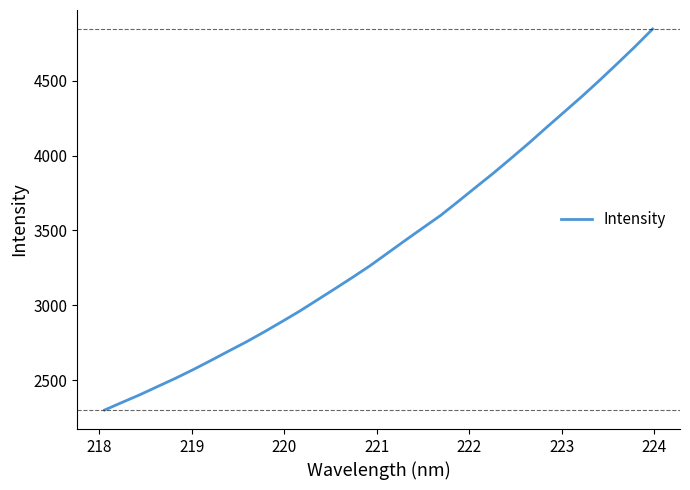

What is the difference between the maximum and minimum values?

2541.9